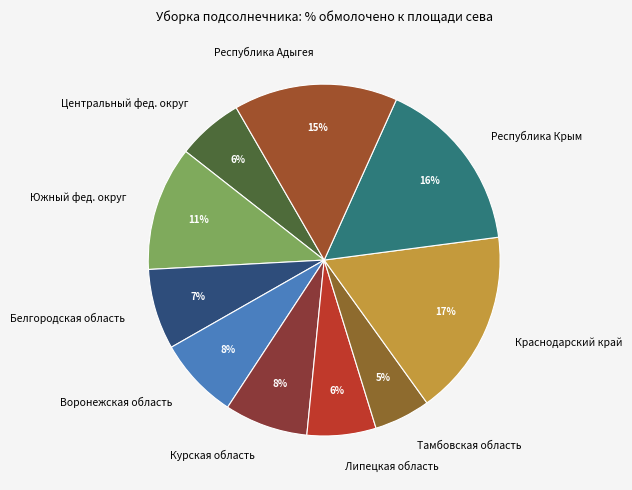

To the nearest percent, what is the average slice percentage?

10%